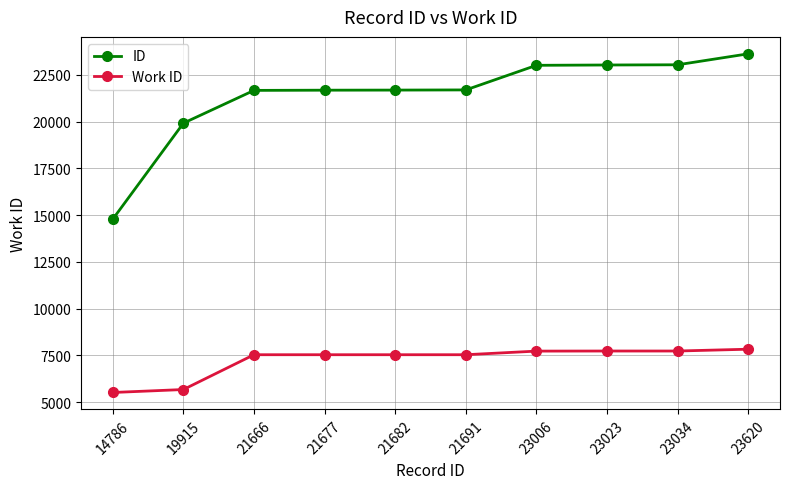

The value of Work ID at 23620 is 4222. True or false?

False